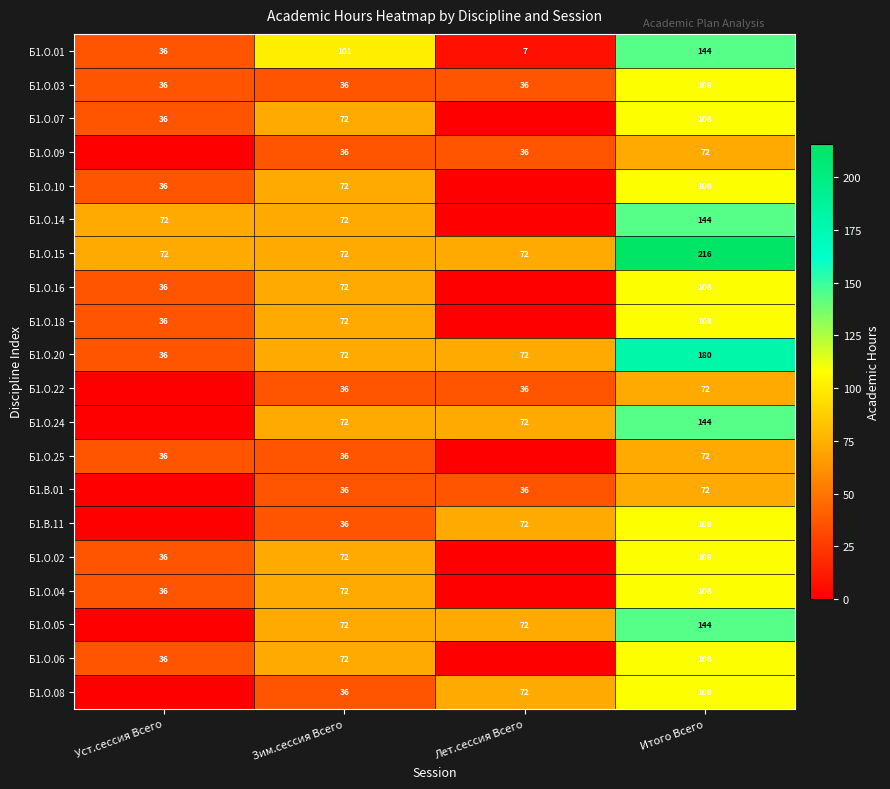

What is the difference between the Б1.О.05 values at Зим.сессия Всего and Итого Всего?

72